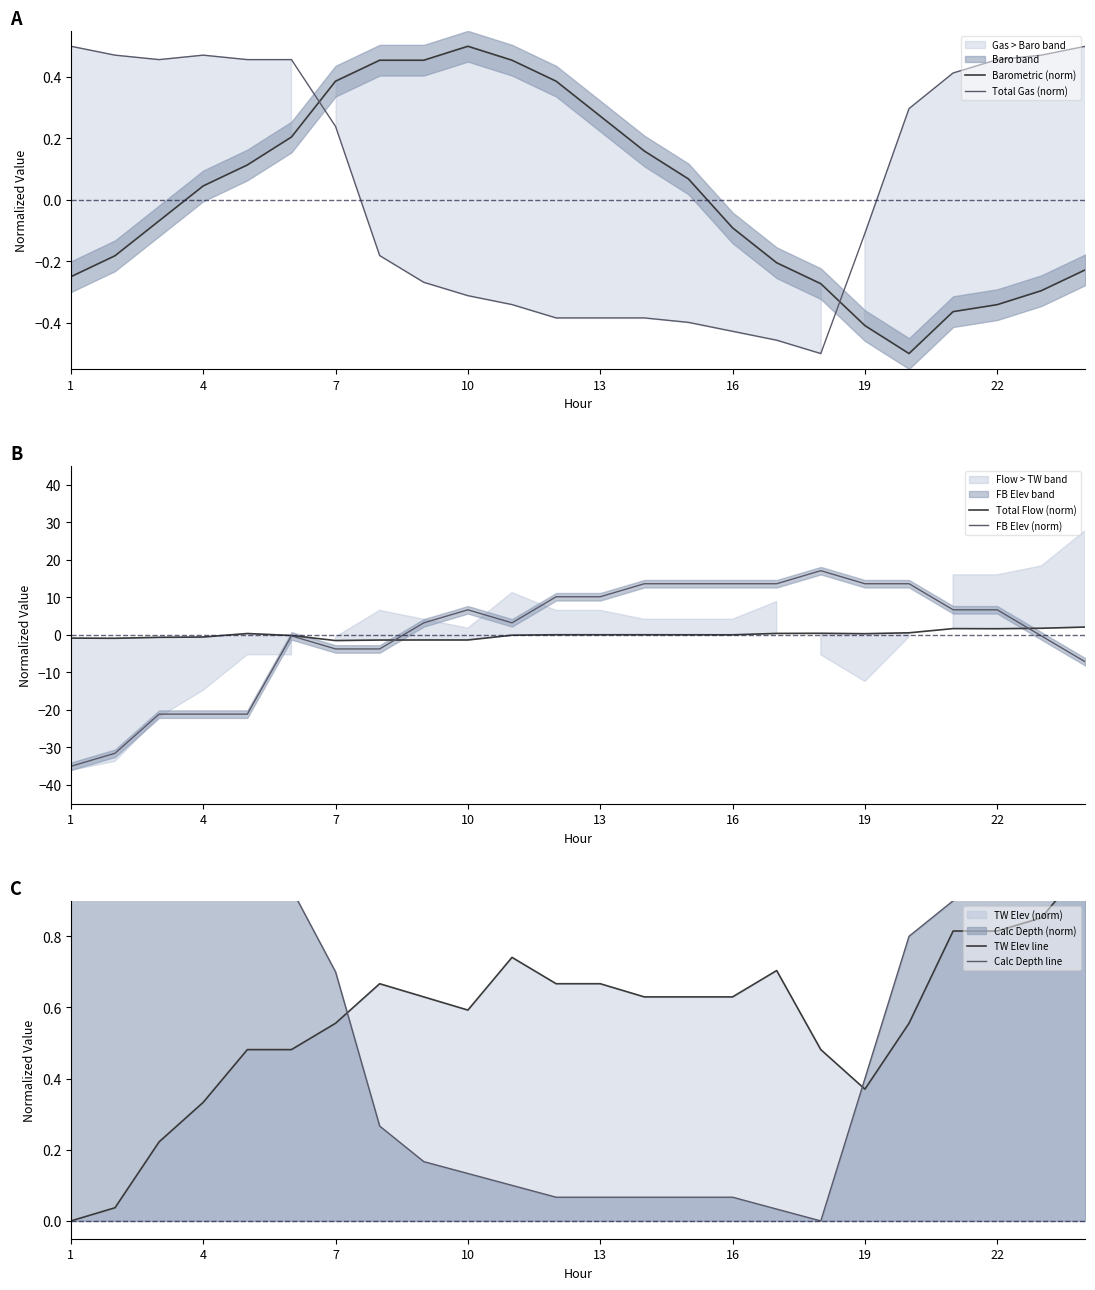

The value of Total Gas (norm) at 1 is 0.3. True or false?

False